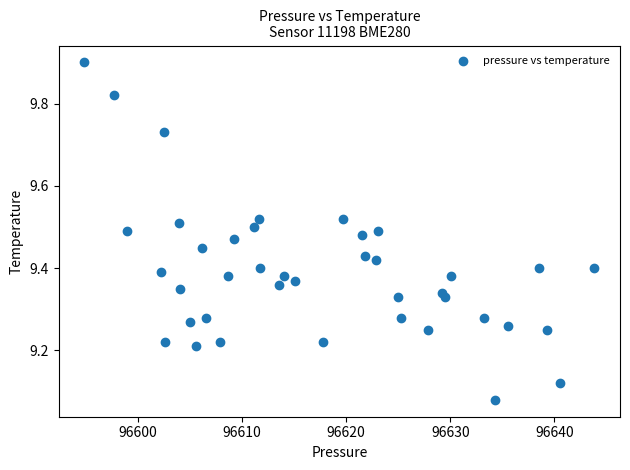

What is the range of Y values (max minus min)?

0.8